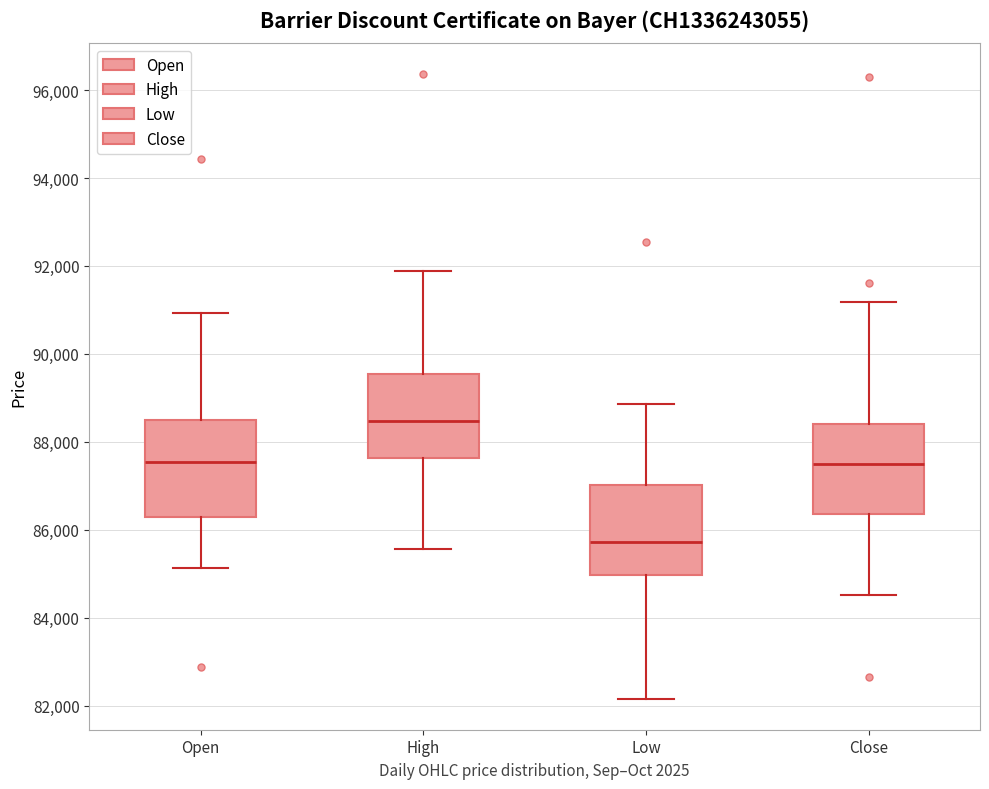

Which box's median line is the highest?

High